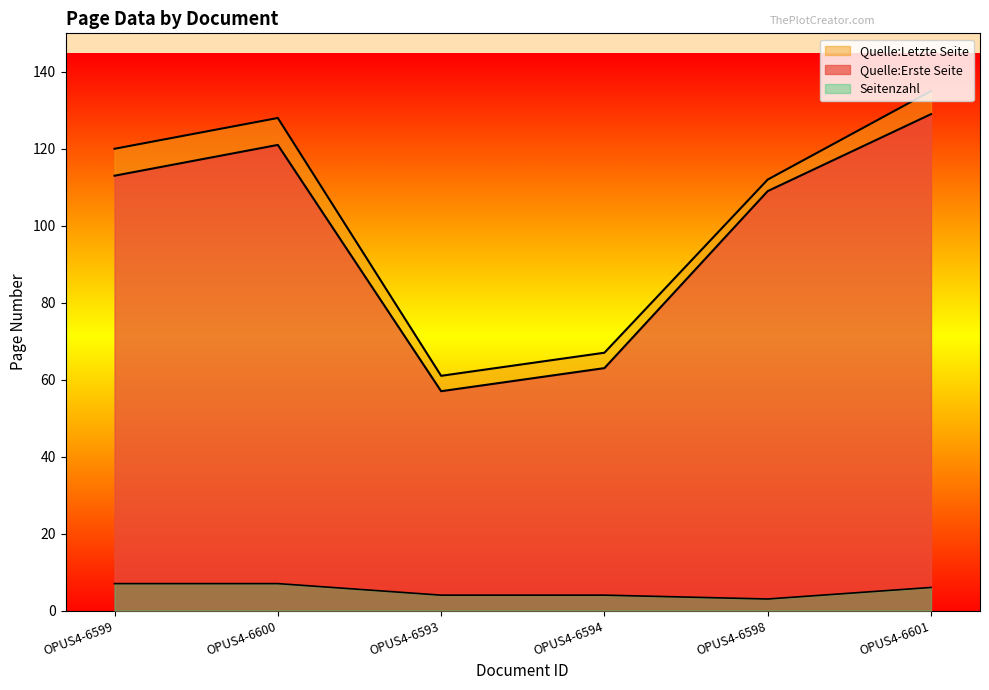

True or false: Quelle:Erste Seite and Quelle:Letzte Seite intersect in this chart.

False